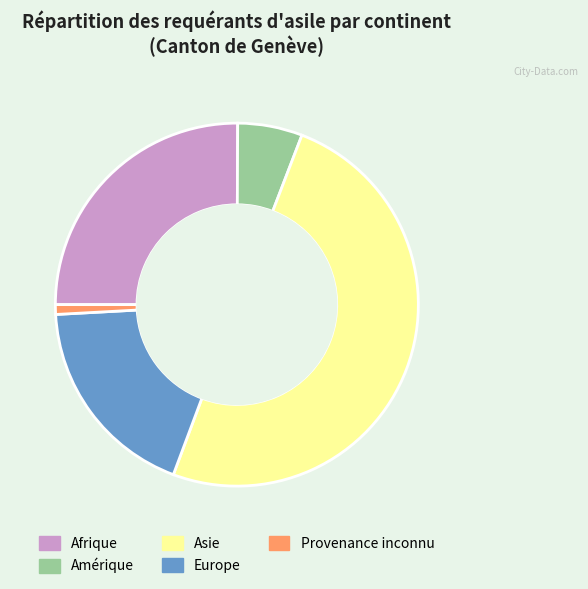

Which slice is the largest?

Asie